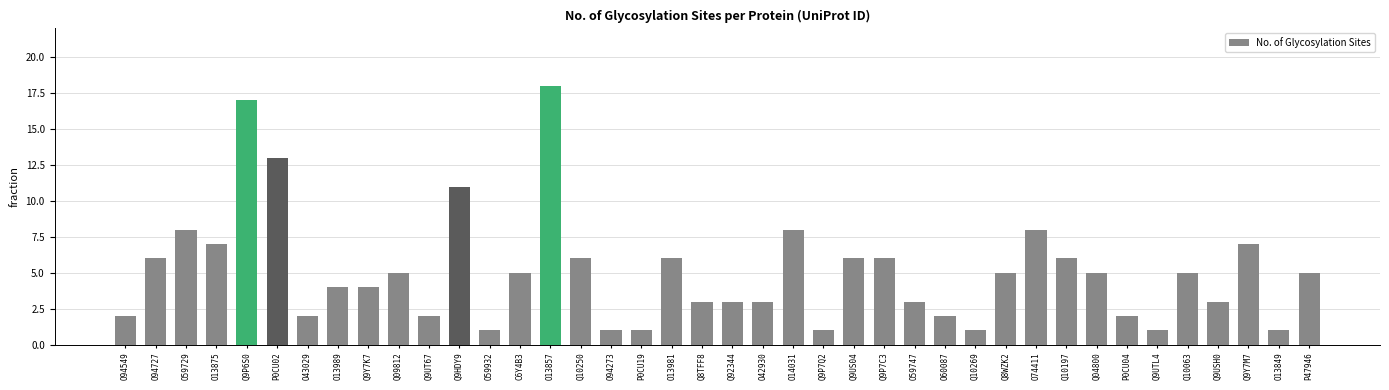

What is the change in value from O94727 to O13849?

-5